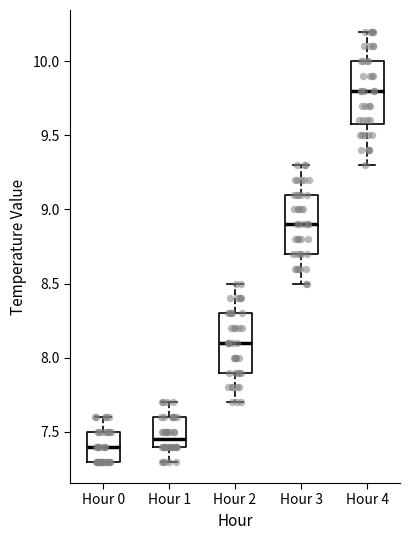

Reading left to right, read every box against the y-axis: the position of its median line, the range the box covers, and the ends of its whiskers. The values are not printed on the chart, so give them approximately, as read against the axis.

Hour 0: median 7.40, box 7.30 to 7.50, whiskers 7.30 to 7.60
Hour 1: median 7.45, box 7.40 to 7.60, whiskers 7.30 to 7.70
Hour 2: median 8.10, box 7.90 to 8.30, whiskers 7.70 to 8.50
Hour 3: median 8.90, box 8.70 to 9.10, whiskers 8.50 to 9.30
Hour 4: median 9.80, box 9.60 to 10.00, whiskers 9.30 to 10.20